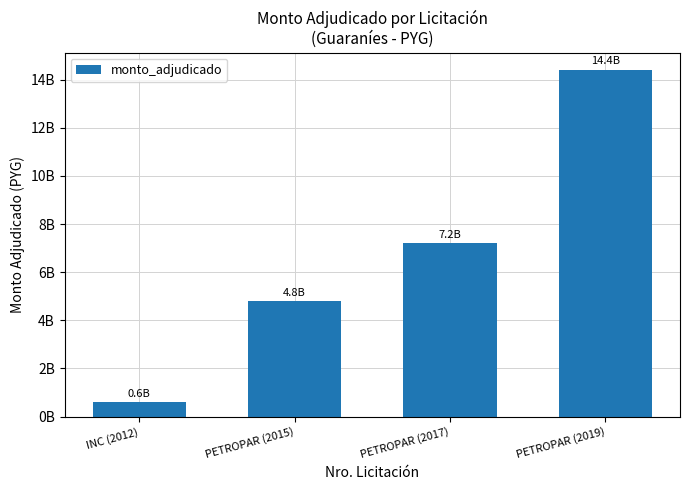

Which has a higher value, PETROPAR (2019) or INC (2012)?

PETROPAR (2019)